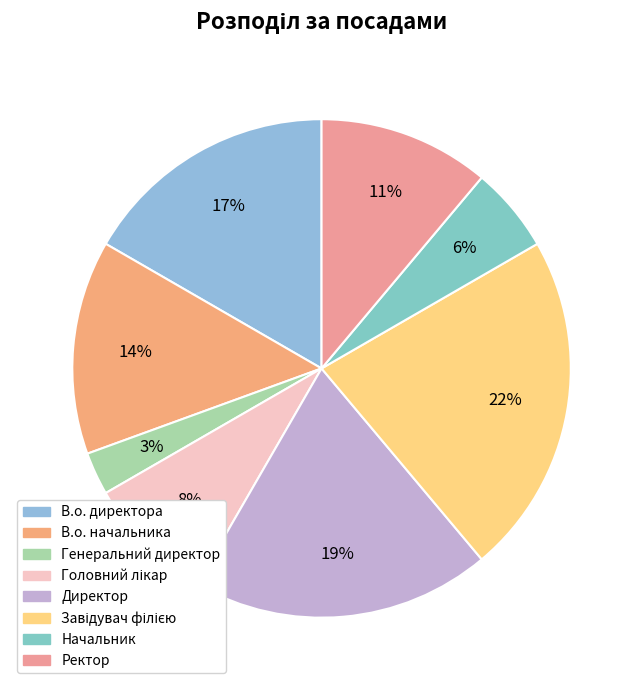

The Генеральний директор slice represents 11% of the pie. True or false?

False